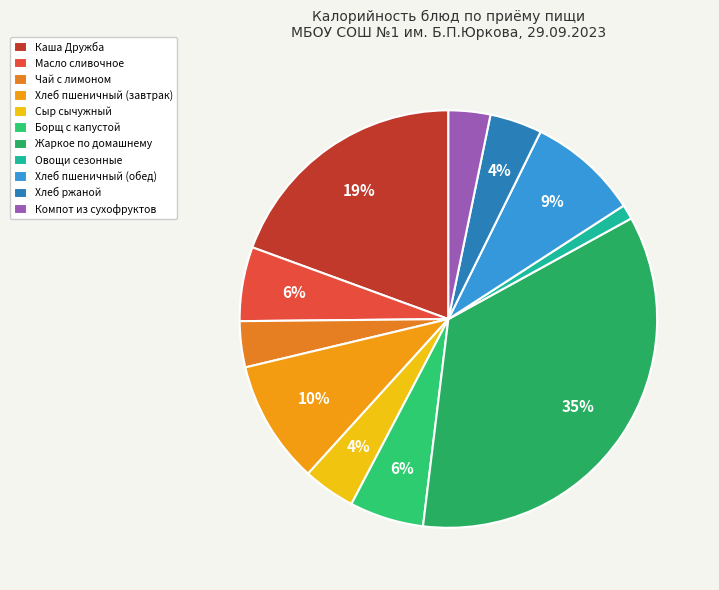

What percentage is the Борщ с капустой slice, to the nearest percent?

6%